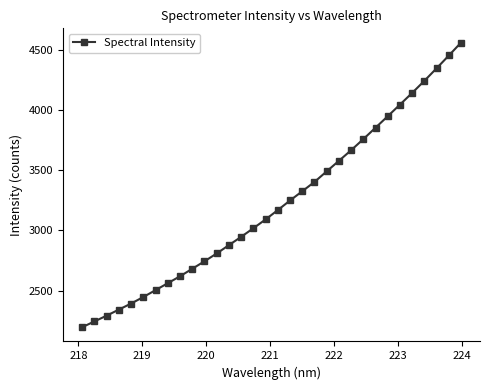

What is the average value?

3217.7